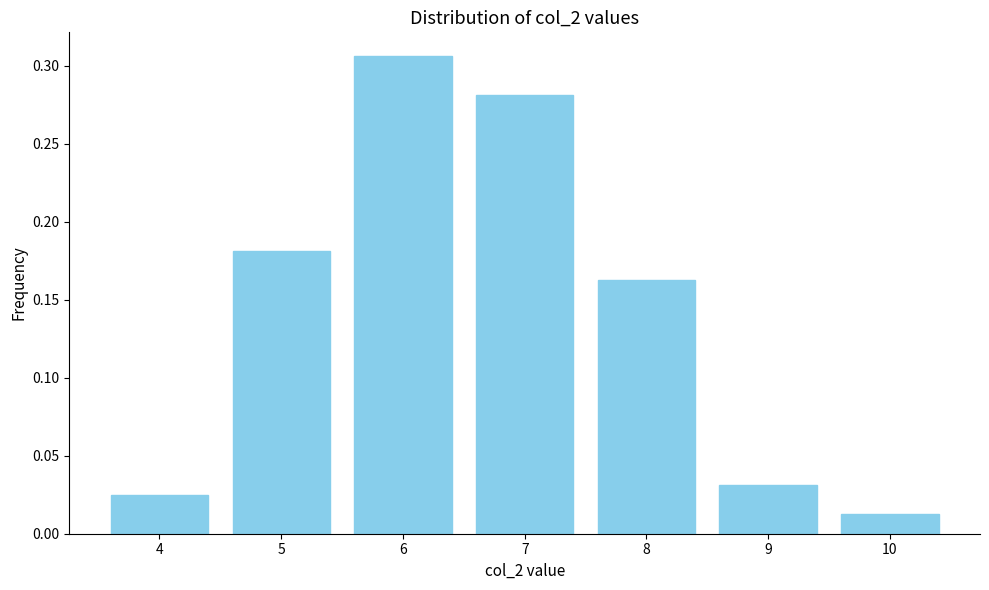

Reading left to right, list every bar in this chart as the range it spans on the x-axis followed by its height. The values are not printed on the chart, so give them approximately, as read against the axis.

3.5 to 4.5: 0.025
4.5 to 5.5: 0.180
5.5 to 6.5: 0.305
6.5 to 7.5: 0.280
7.5 to 8.5: 0.165
8.5 to 9.5: 0.030
9.5 to 10.5: 0.015